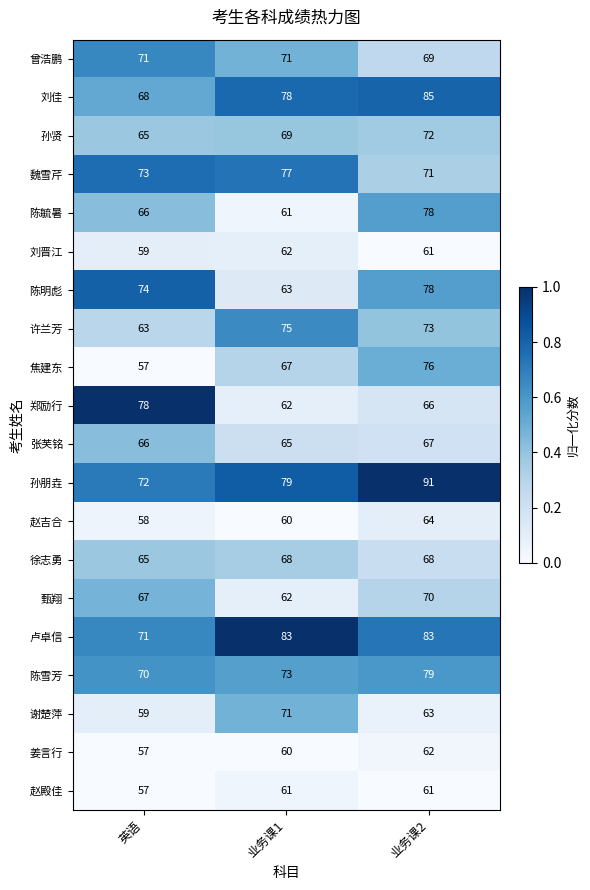

What is the spread (max minus min) of values at 业务课2?

30